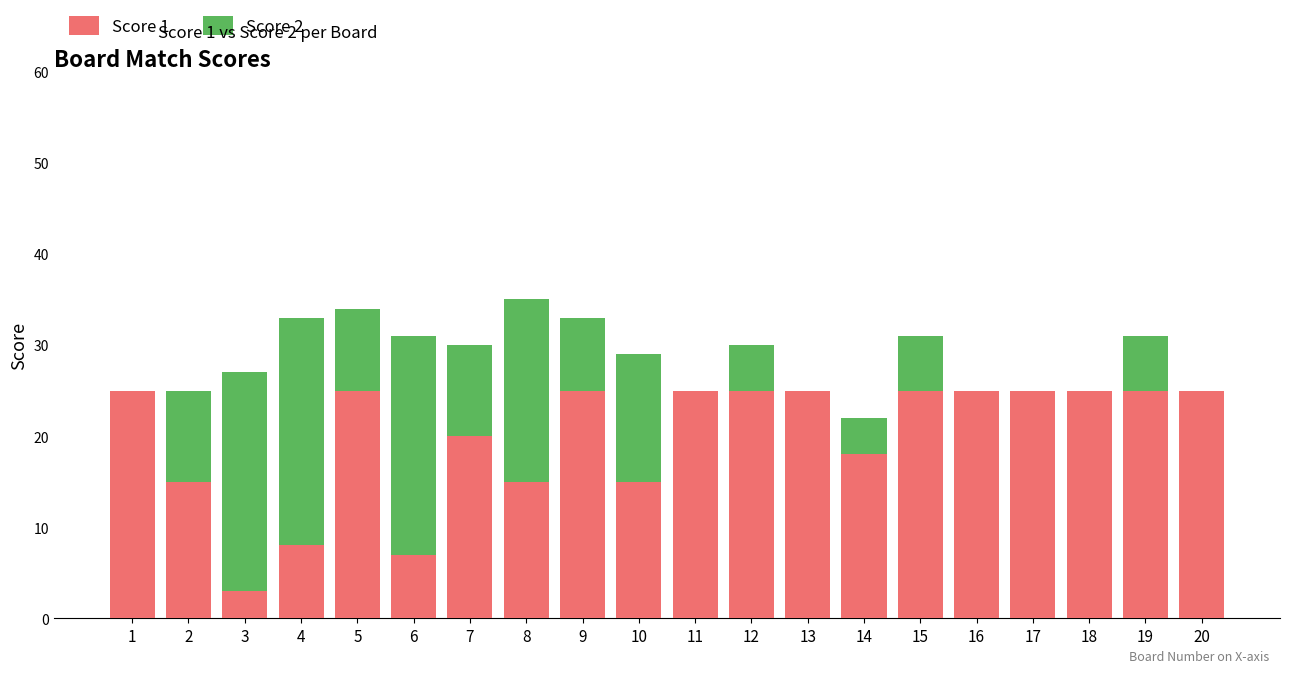

What is the highest value of the Score 1 series?

25